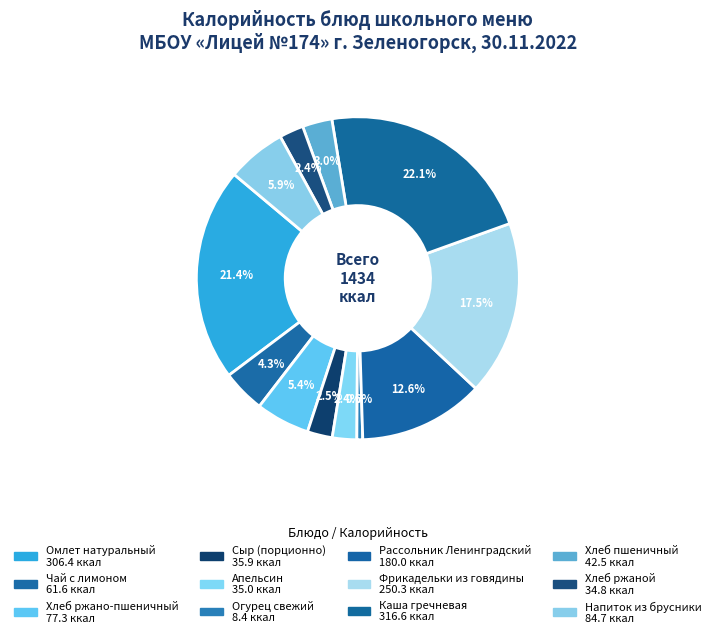

Does any single category account for the majority?

No